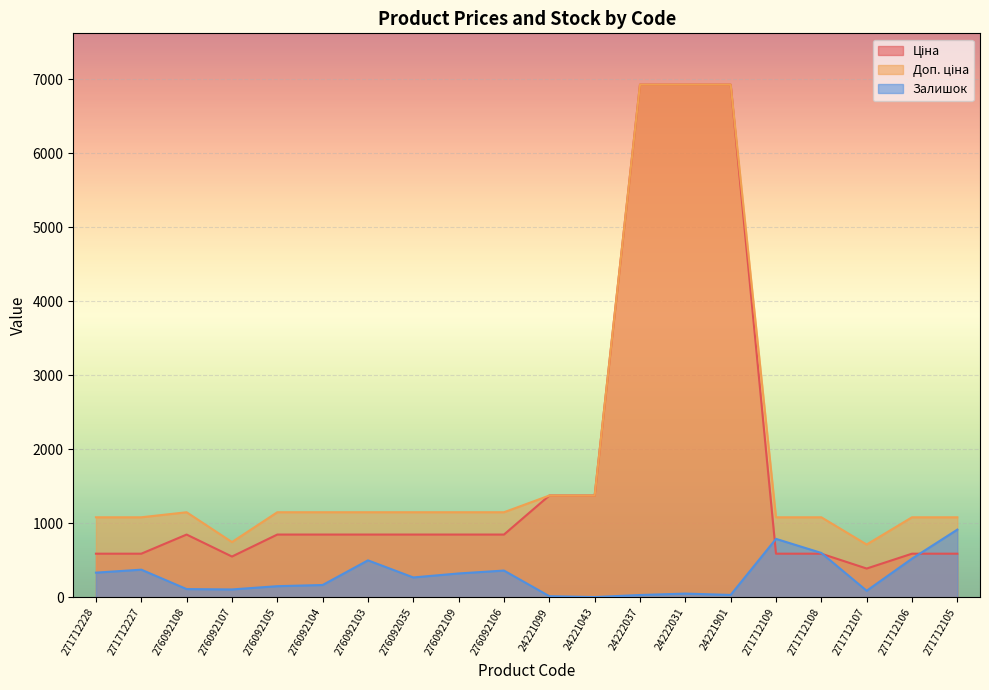

Count the number of data series in this chart.

3